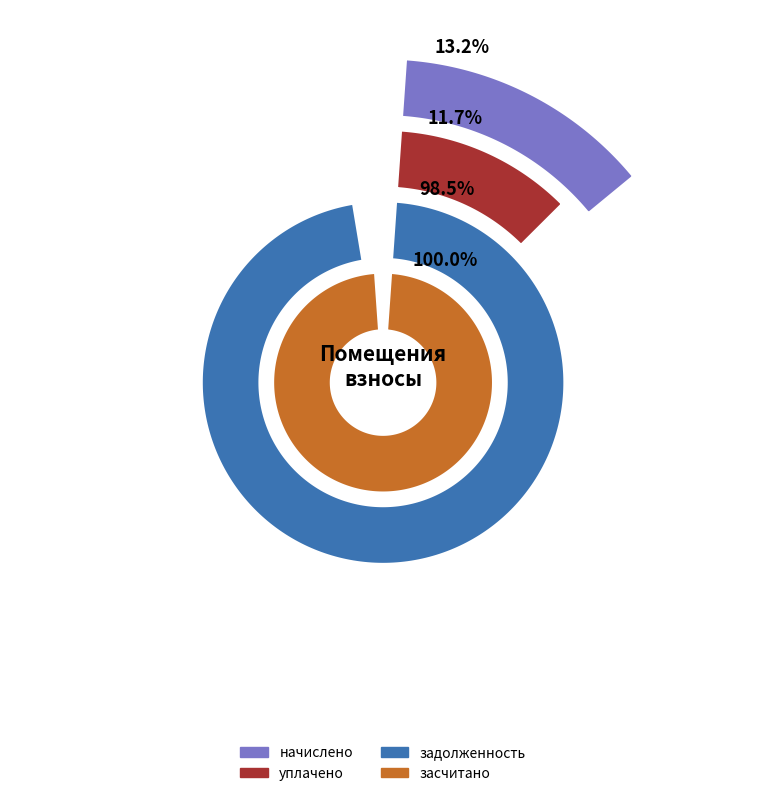

Is it true that 1 is 5% of the pie?

True